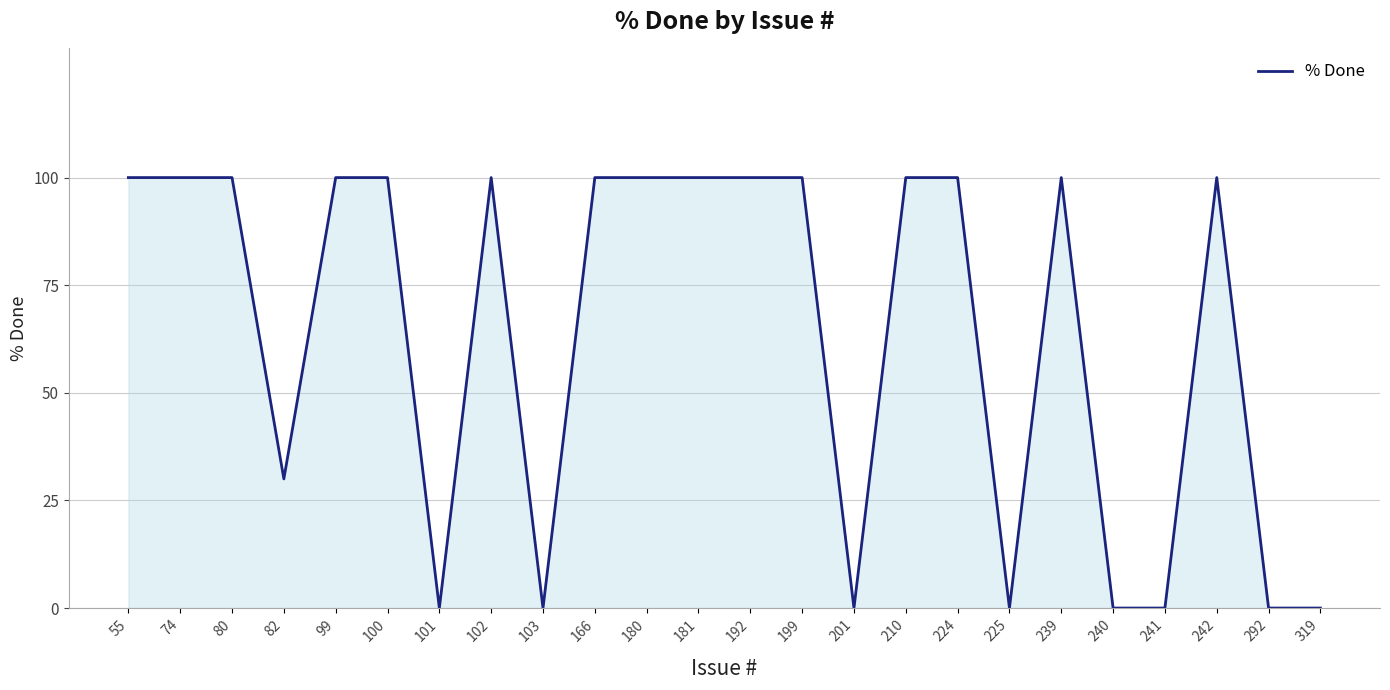

The chart shows a value of -62 at 101. True or false?

False